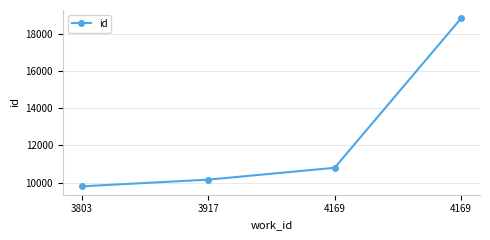

Which category has the highest value across all series?

4169